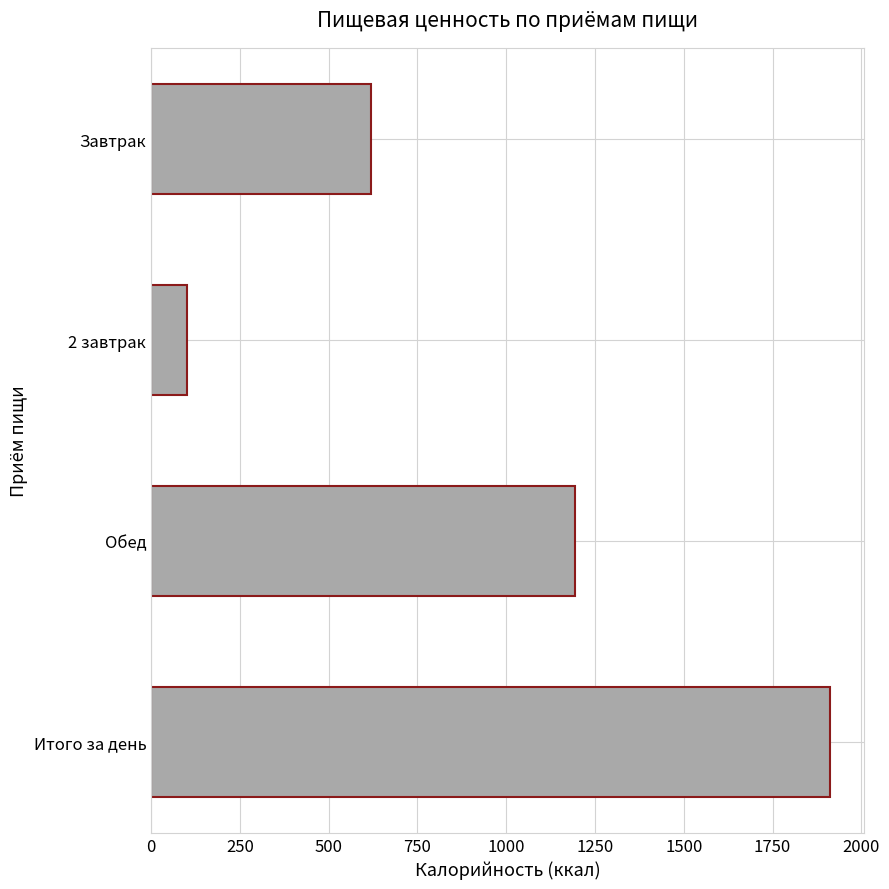

Reading bottom to top, transcribe all the data shown in this chart.

Итого за день=1910.9	Обед=1192.7	2 завтрак=100.0	Завтрак=618.2